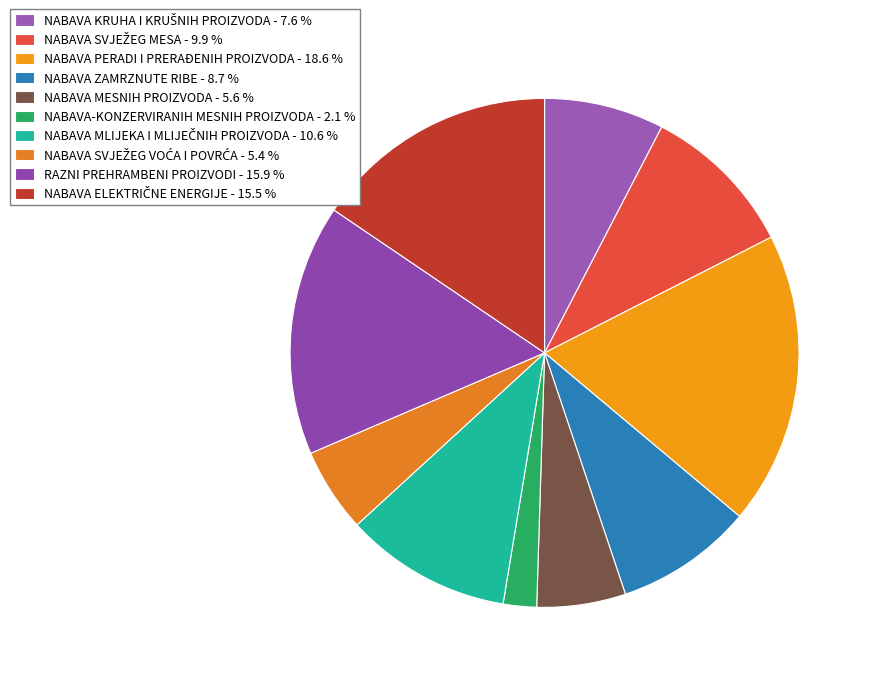

Is there a majority slice in this chart?

No